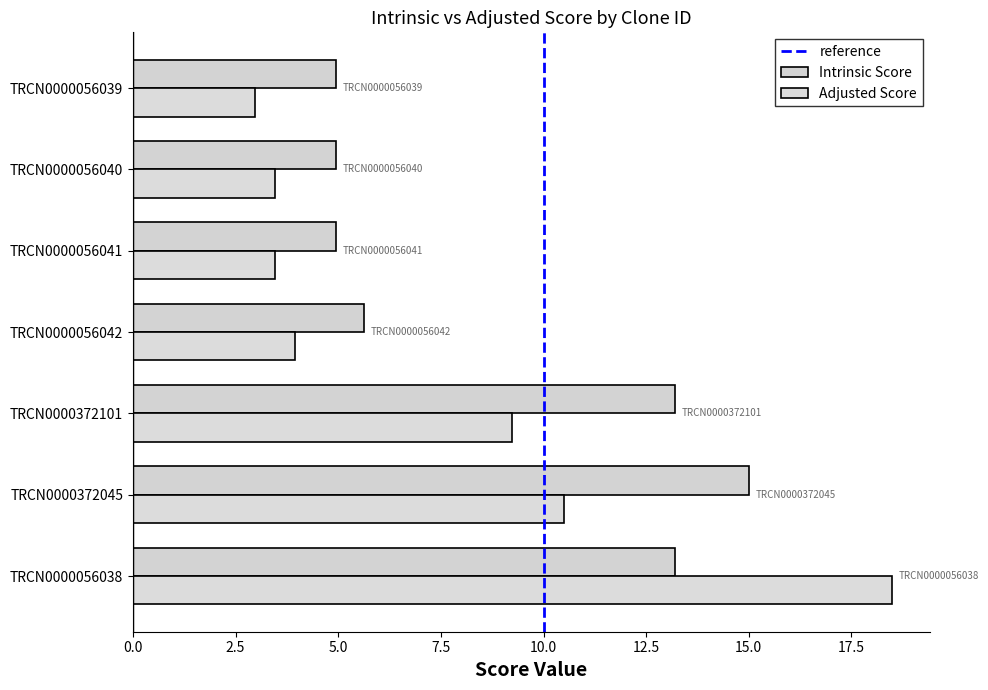

What is the spread (max minus min) of values at TRCN0000056042?

1.7